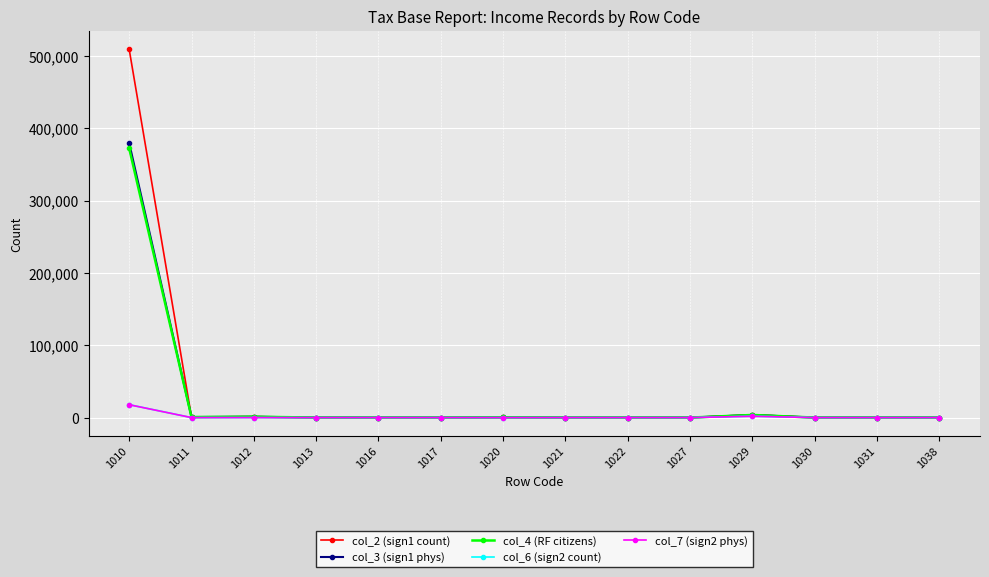

Which series has the largest range (max minus min)?

col_2 (sign1 count)